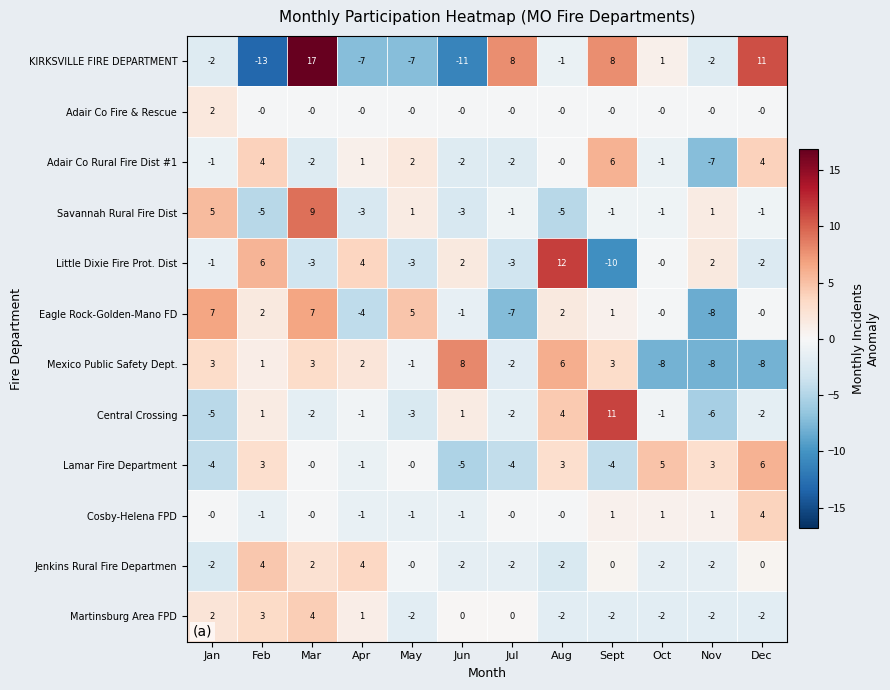

Which series has the largest range (max minus min)?

KIRKSVILLE FIRE DEPARTMENT